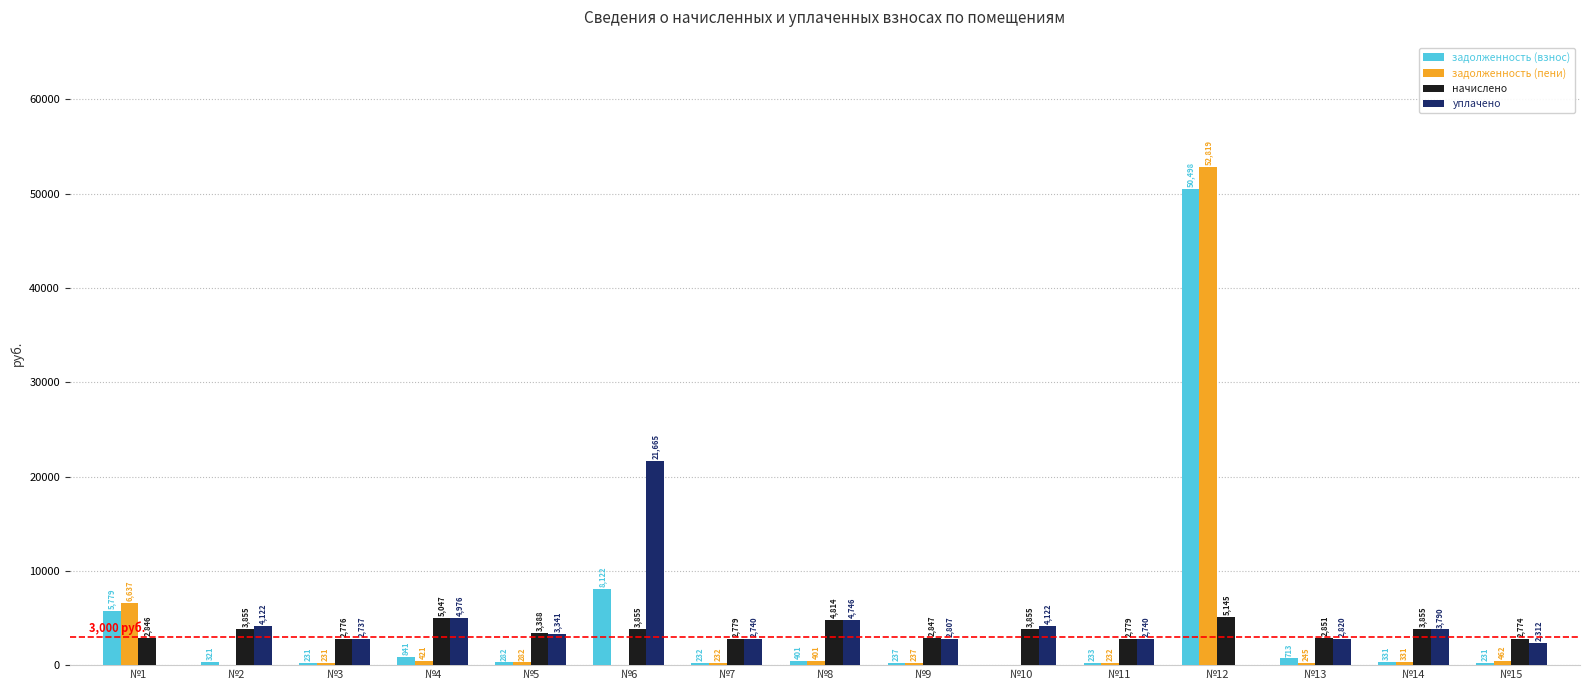

Is the value of задолженность (взнос) at №5 greater than the value of уплачено at №11?

No